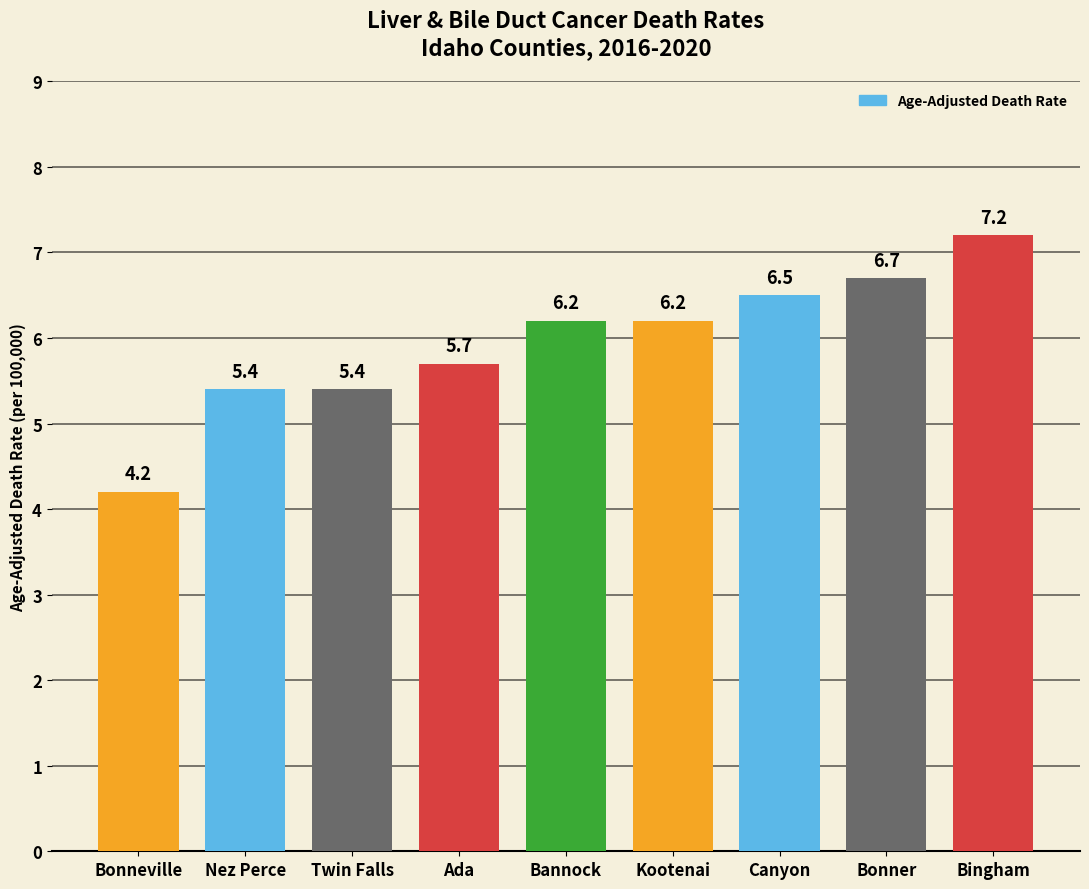

Reading left to right, what are all the values shown in this chart?

Bonneville=4.2	Nez Perce=5.4	Twin Falls=5.4	Ada=5.7	Bannock=6.2	Kootenai=6.2	Canyon=6.5	Bonner=6.7	Bingham=7.2